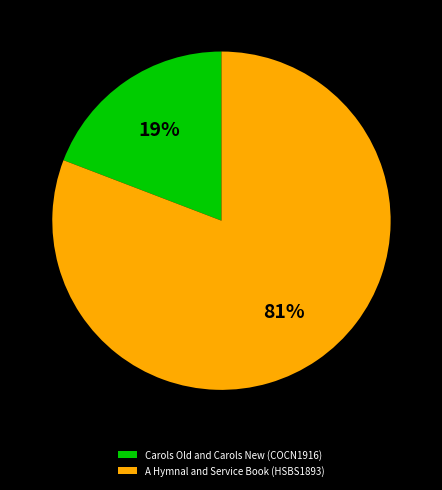

Which category has the biggest portion of the pie?

A Hymnal and Service Book (HSBS1893)